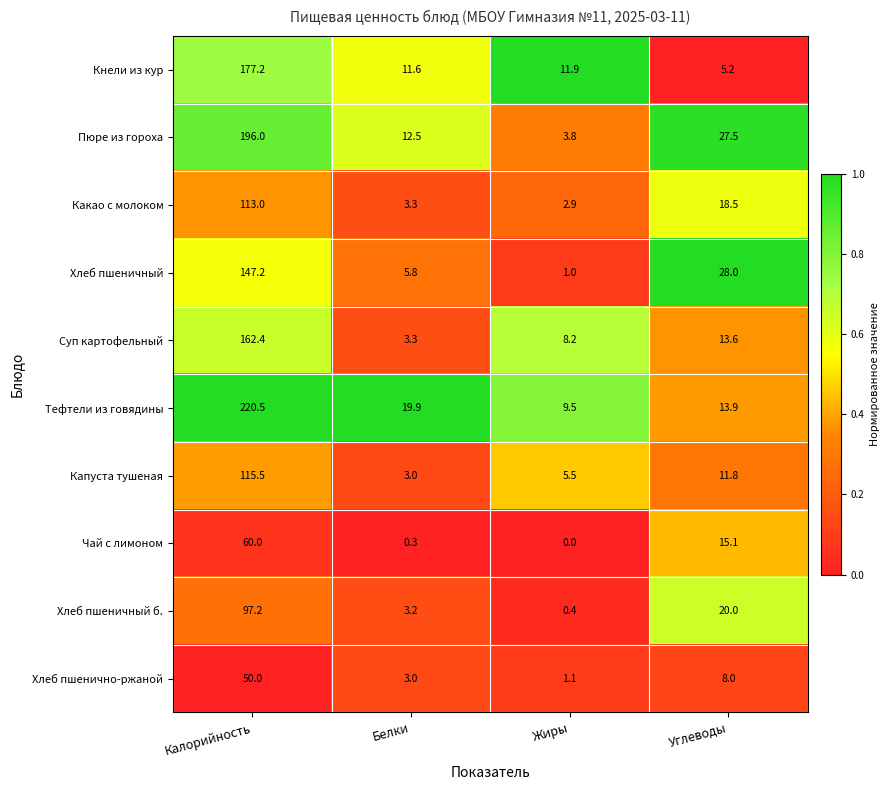

How many data points in Пюре из гороха are less than 27?

2